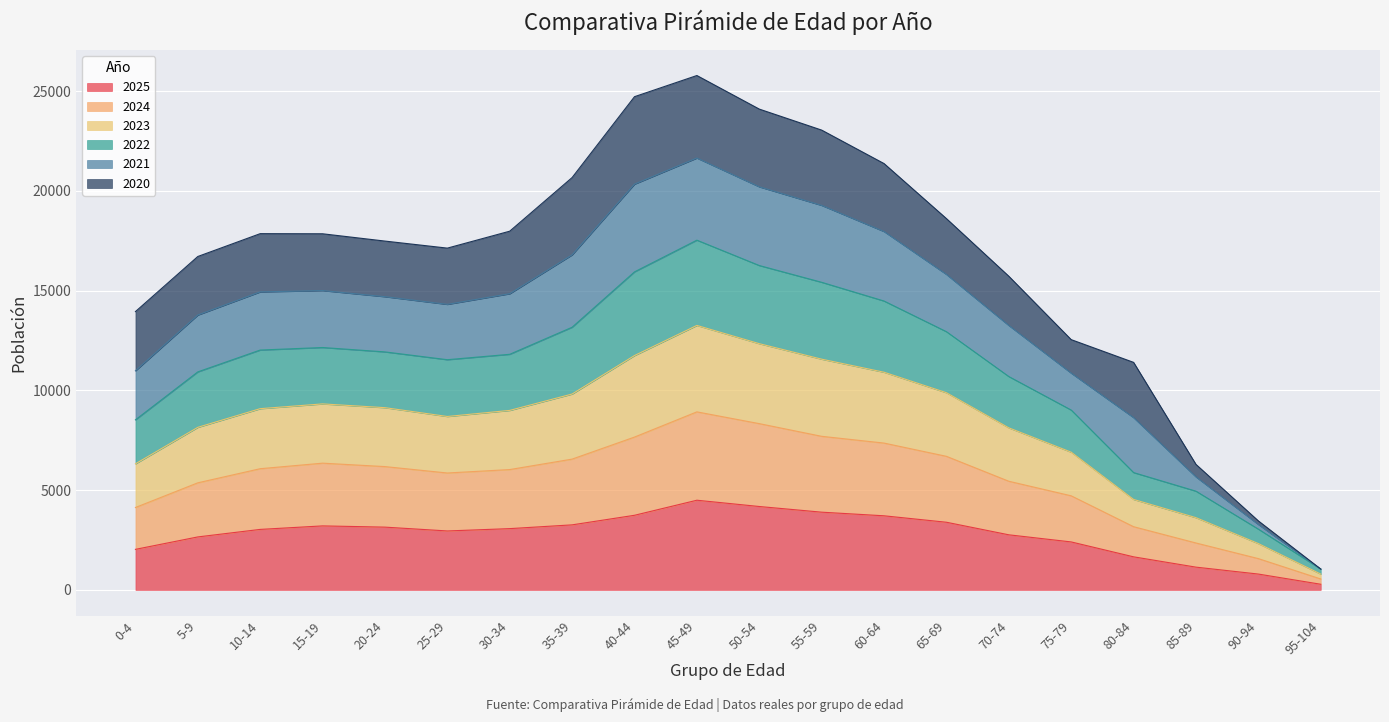

The value of 2025 at 25-29 is 4305. True or false?

False